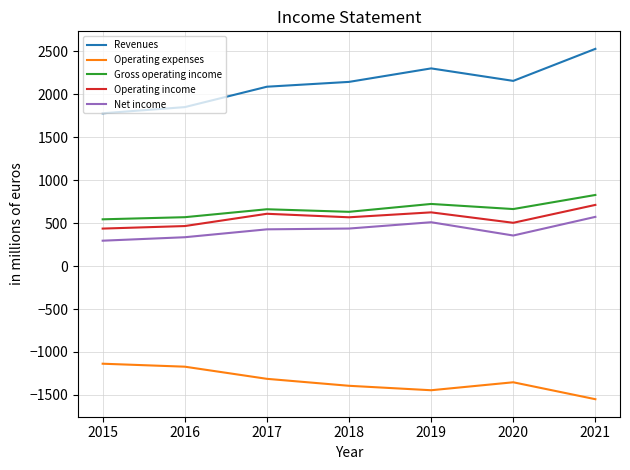

What is the difference between the maximum and minimum values in the Net income series?

277.5